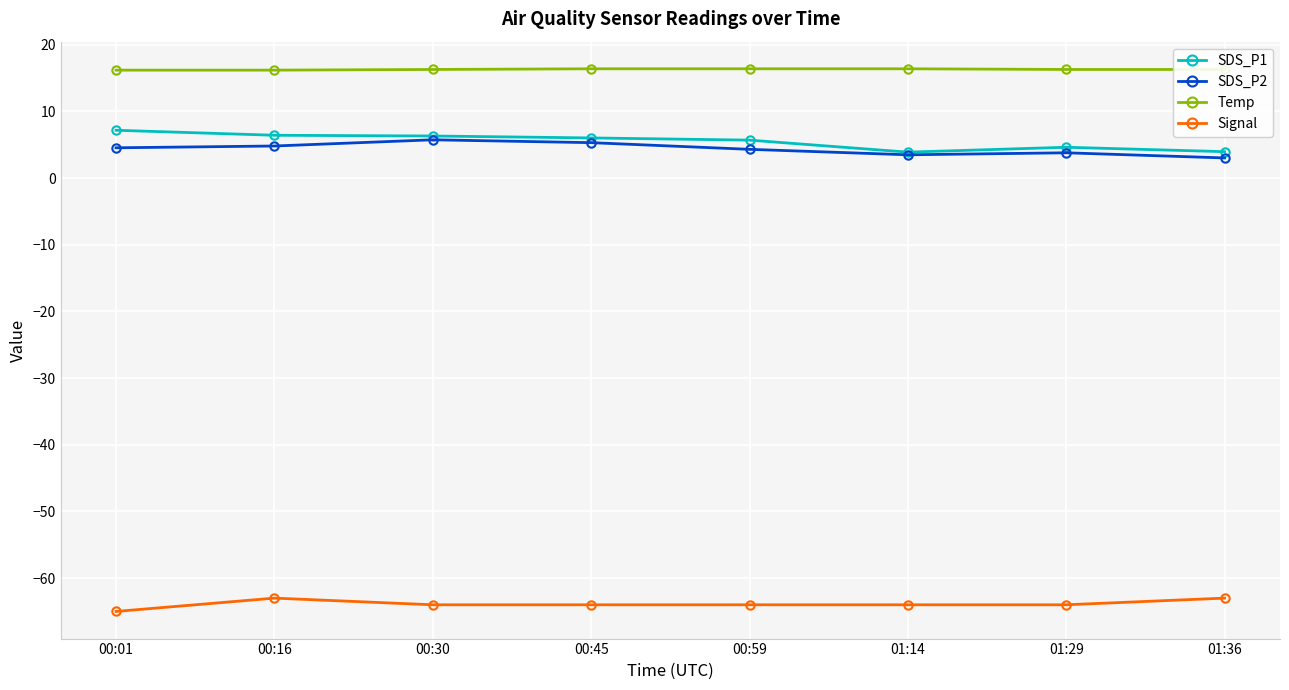

True or false: SDS_P1 and Temp cross at least once.

False